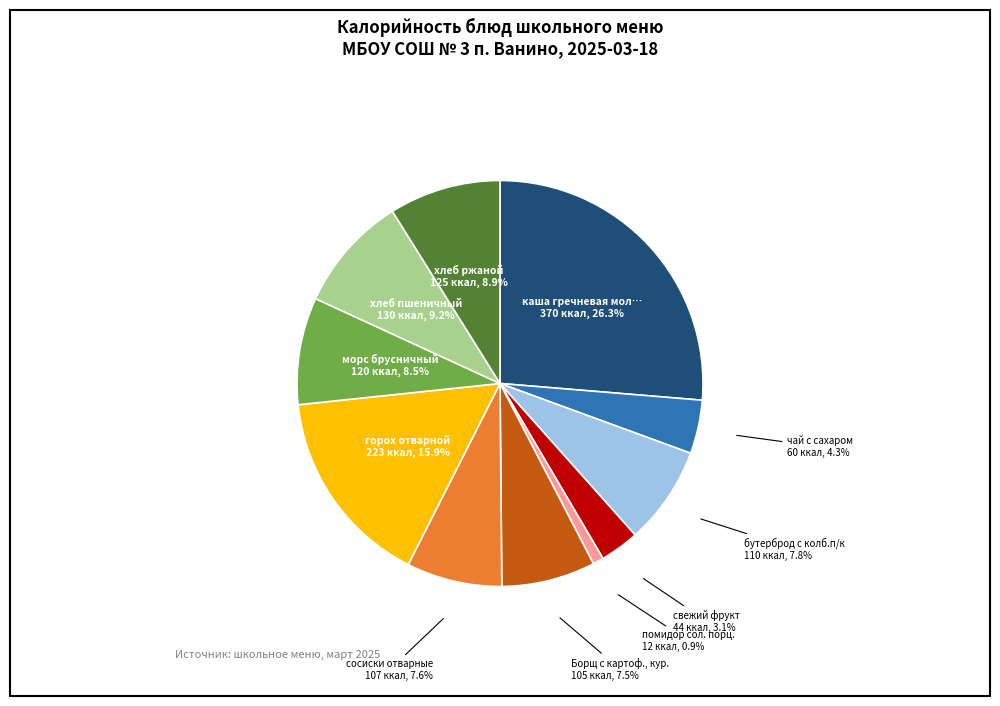

Is there a majority slice in this chart?

No